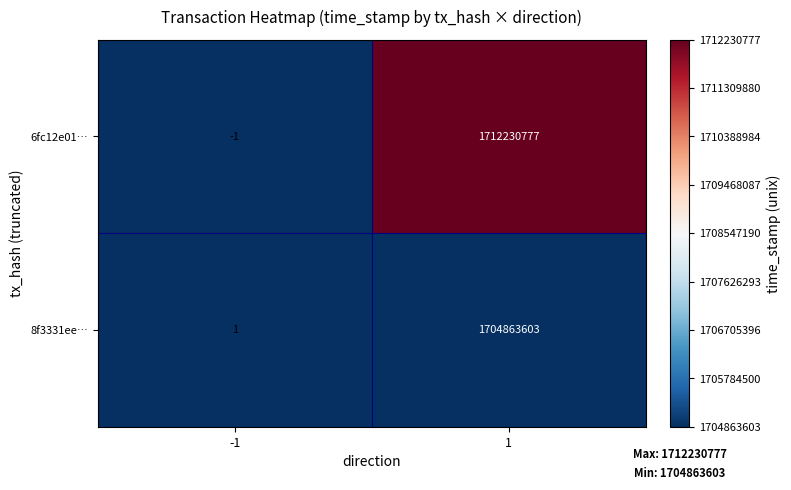

How many values in 6fc12e01… are below zero?

1